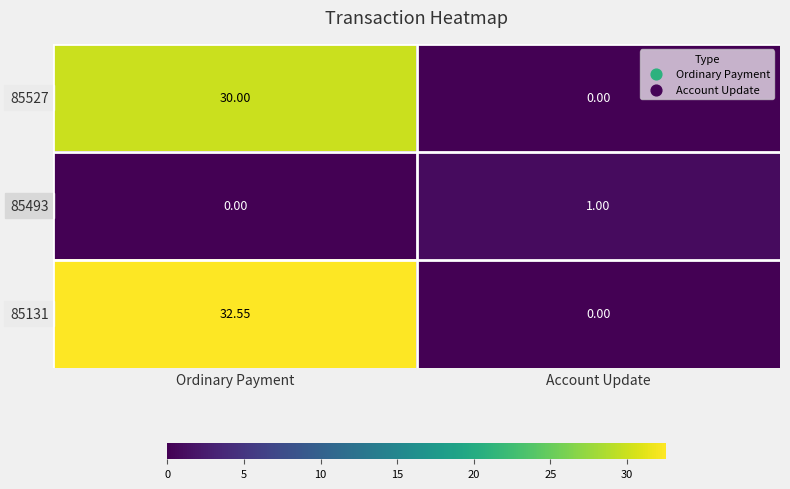

Is the value of 85131 at Account Update greater than the value of 85493 at Account Update?

No